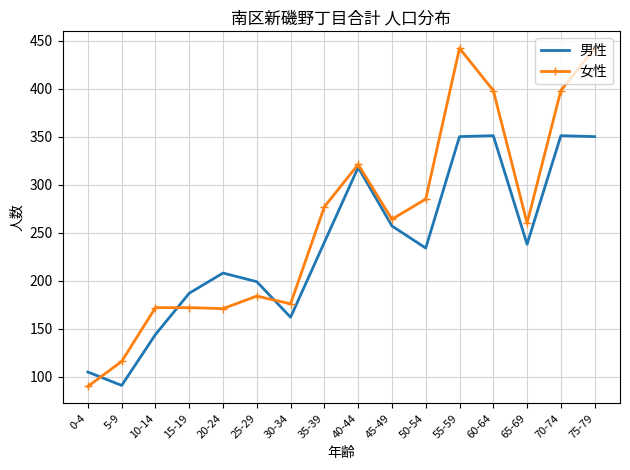

Which series has the largest range (max minus min)?

女性